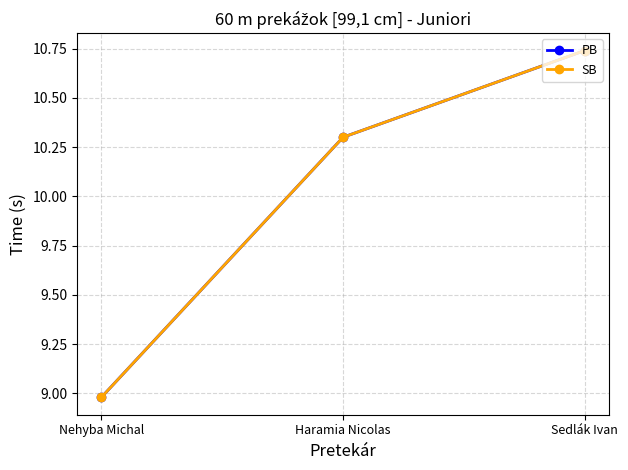

Does the chart have visible grid lines?

Yes